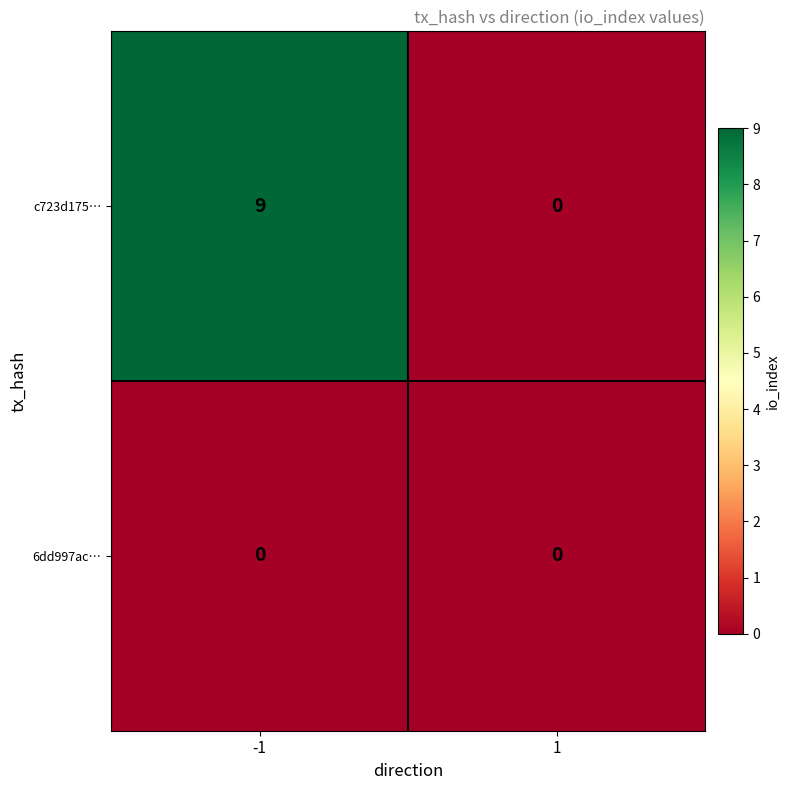

Count the number of data series in this chart.

2